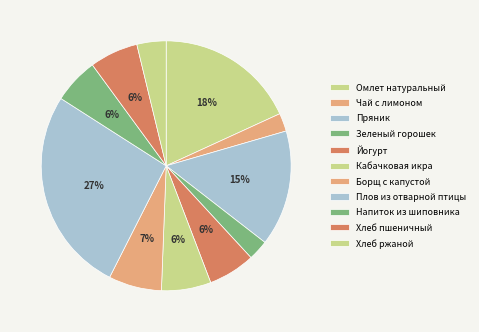

Is Плов из отварной птицы the majority of the pie?

No